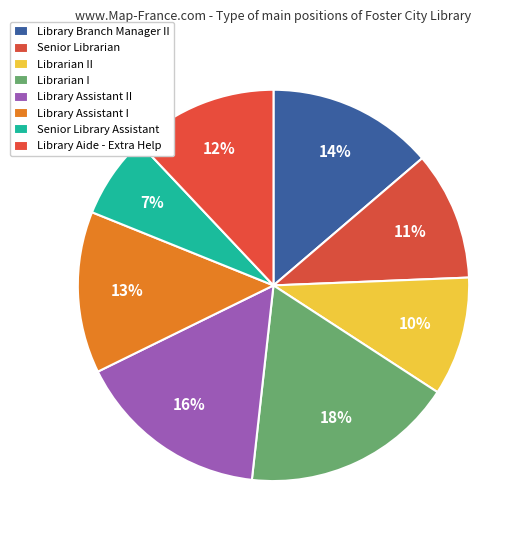

Which category has the smallest portion of the pie?

Senior Library Assistant